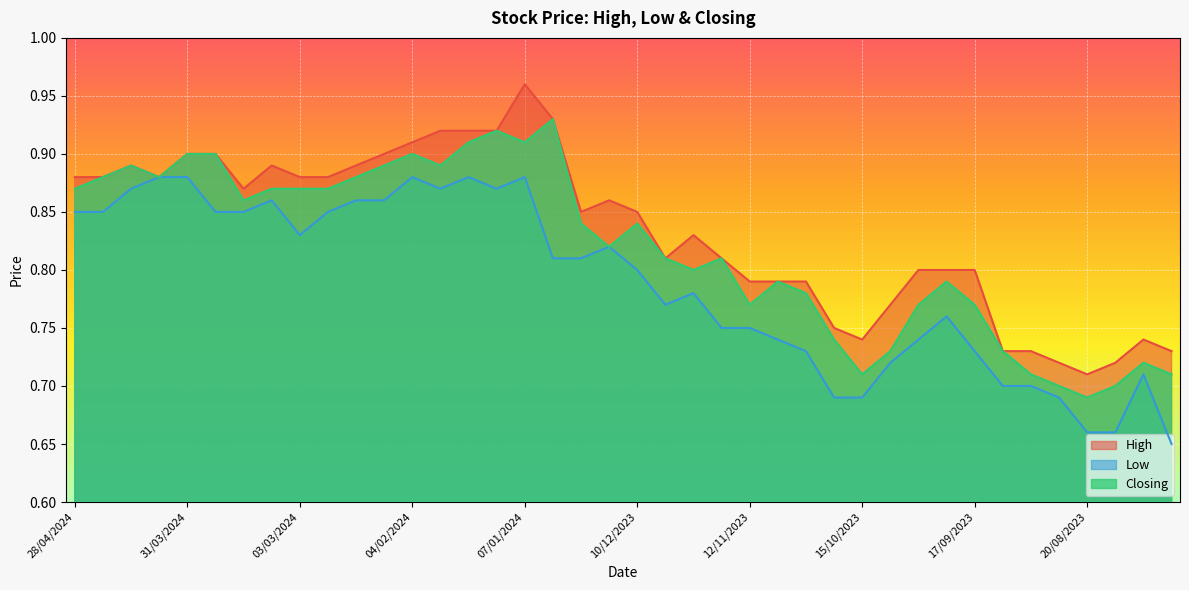

Is the value of Low at 31/12/2023 greater than the value of Closing at 21/04/2024?

No